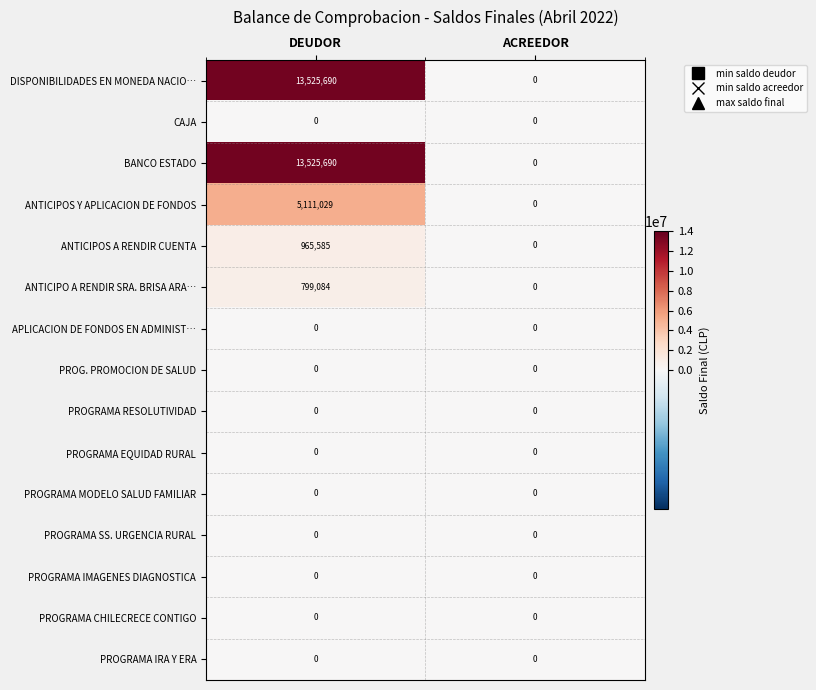

At which category does the chart reach its peak across all series?

DEUDOR